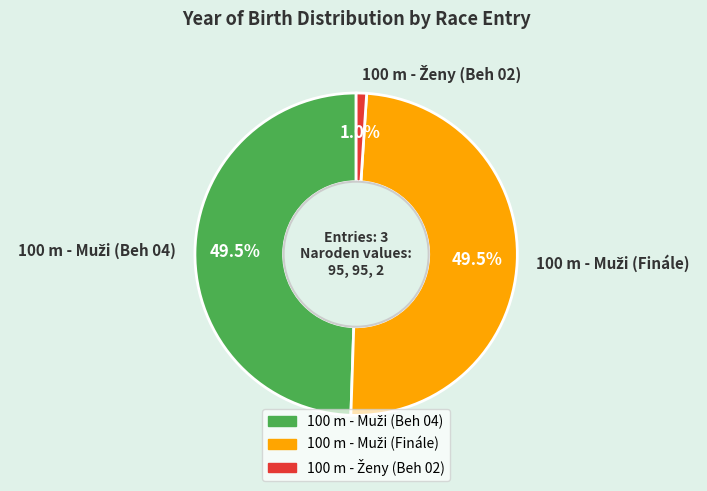

How much of the chart is everything except 100 m - Muži (Beh 04)?

50.5%